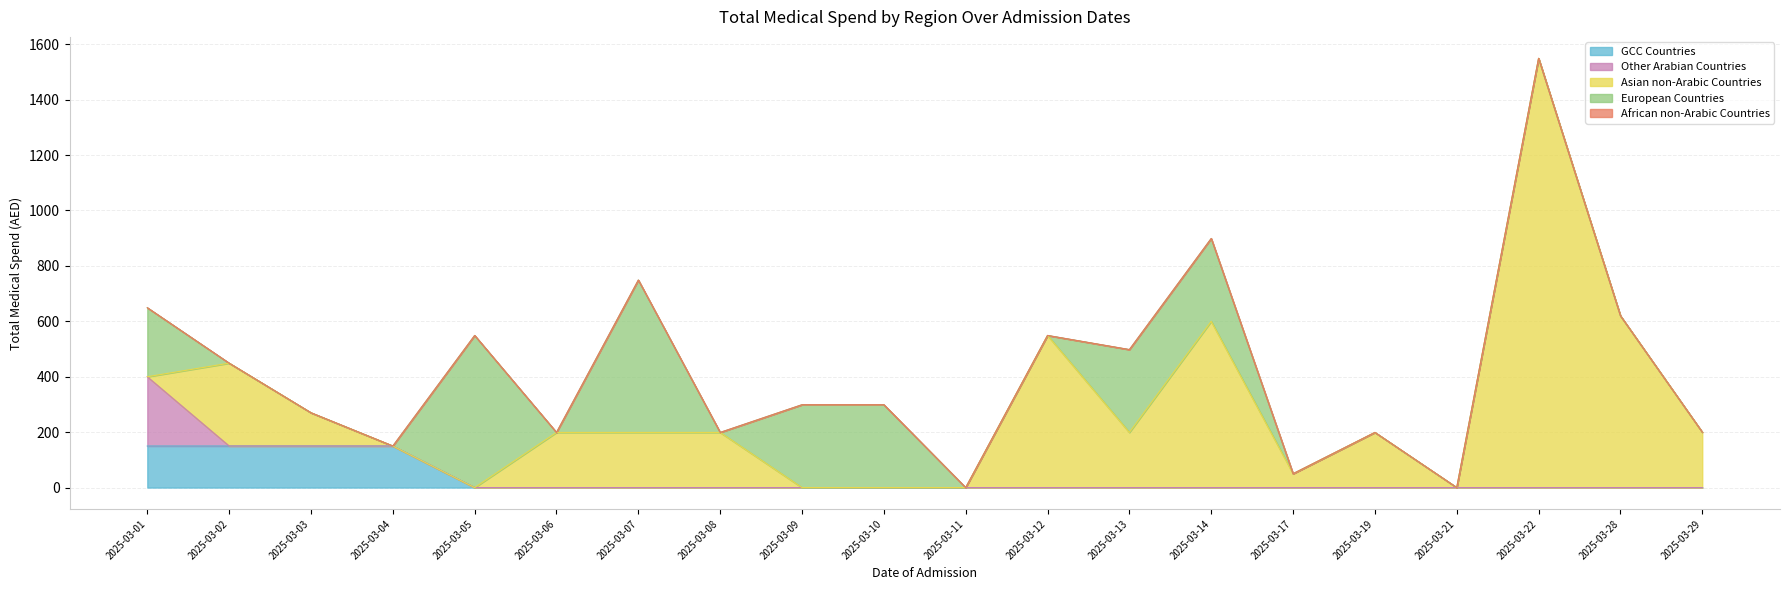

Rank the series at 2025-03-06 from highest to lowest value.

Asian non-Arabic Countries, GCC Countries, Other Arabian Countries, European Countries, African non-Arabic Countries